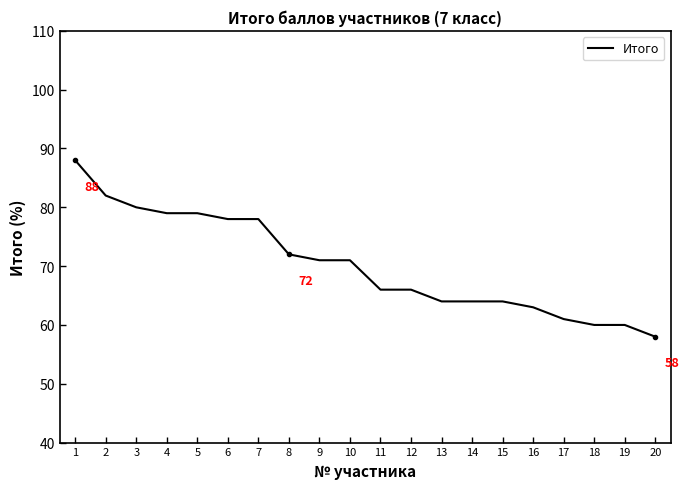

How many lines are shown in the chart?

1